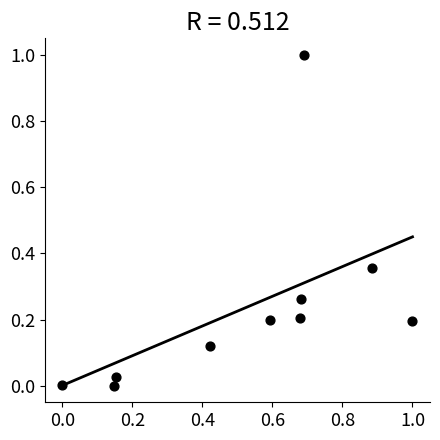

What is the average X value?

0.5